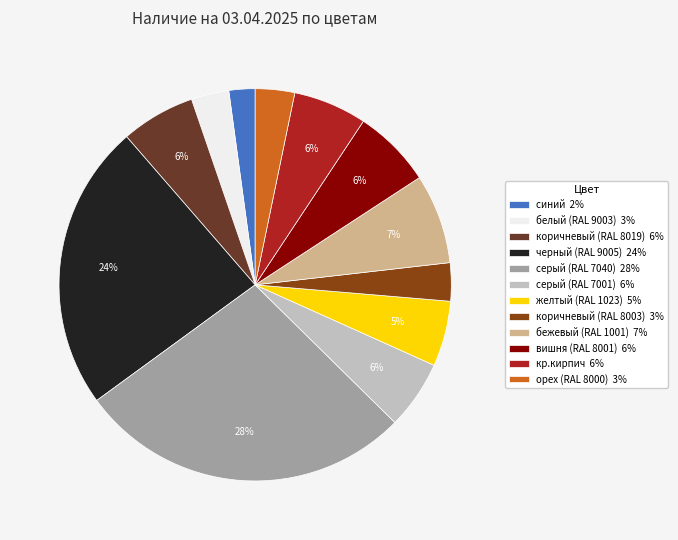

What is the largest slice in the pie chart?

серый (RAL 7040)